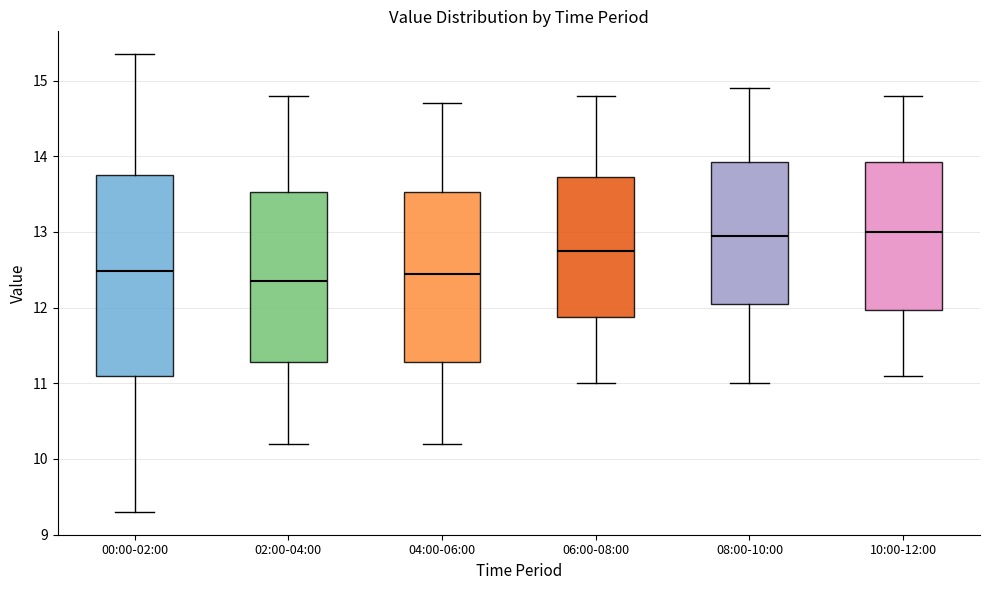

Which box is the tallest, from its lower edge to its upper edge?

00:00-02:00